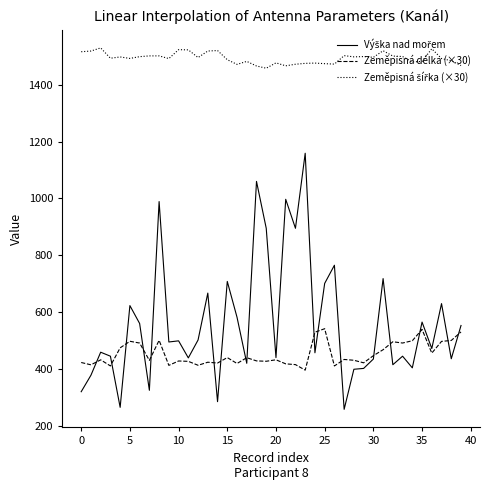

What is the average value of the Zeměpisná délka (×30) series?

452.7